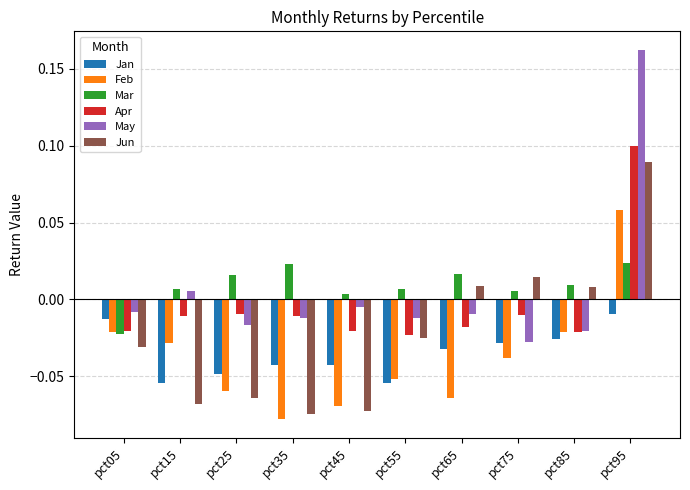

Which series has the largest total across all categories?

Mar